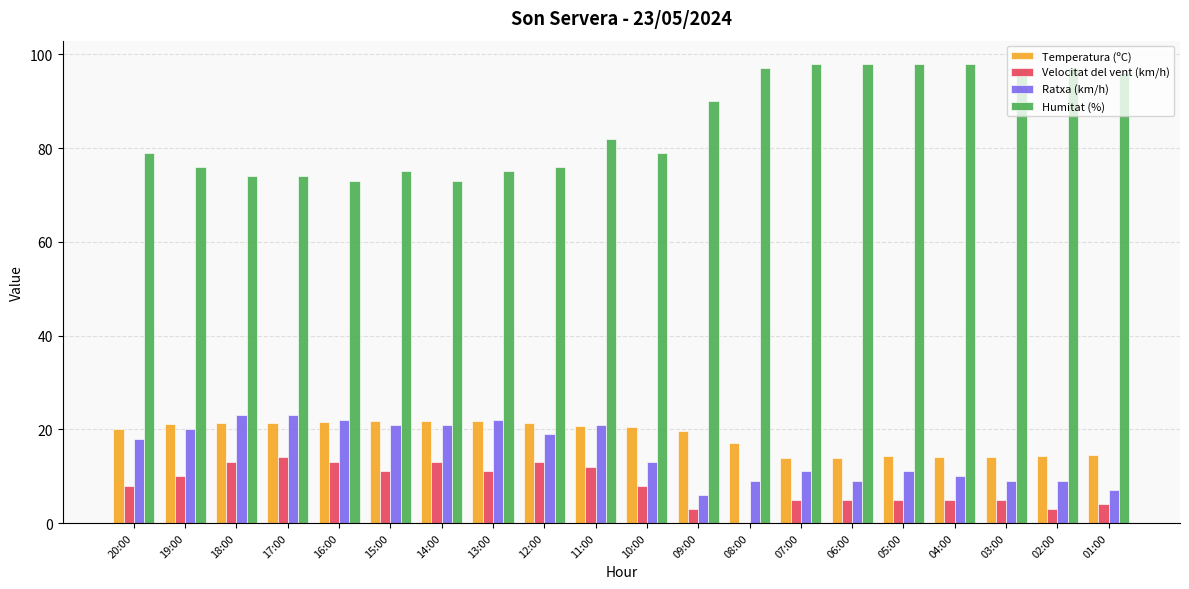

What is the total value across all series at 10:00?

120.5